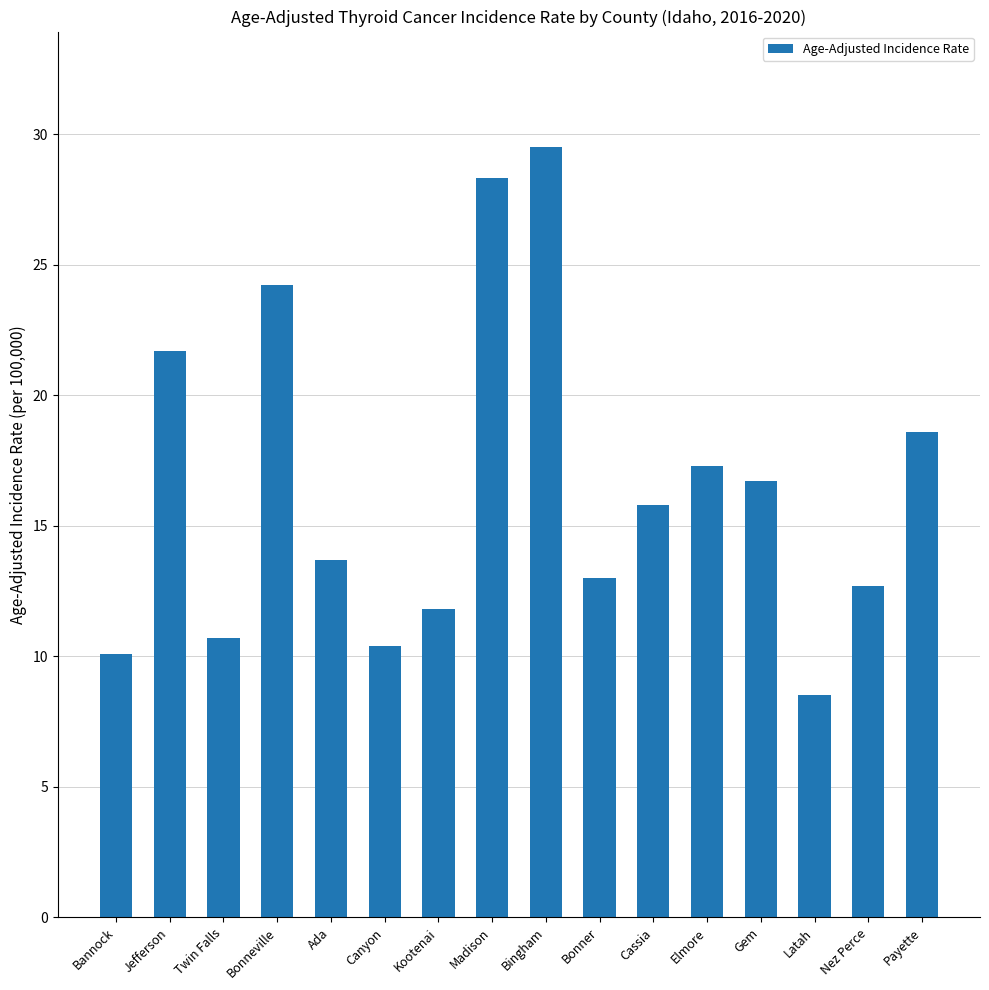

Count the number of values greater than 15.

8